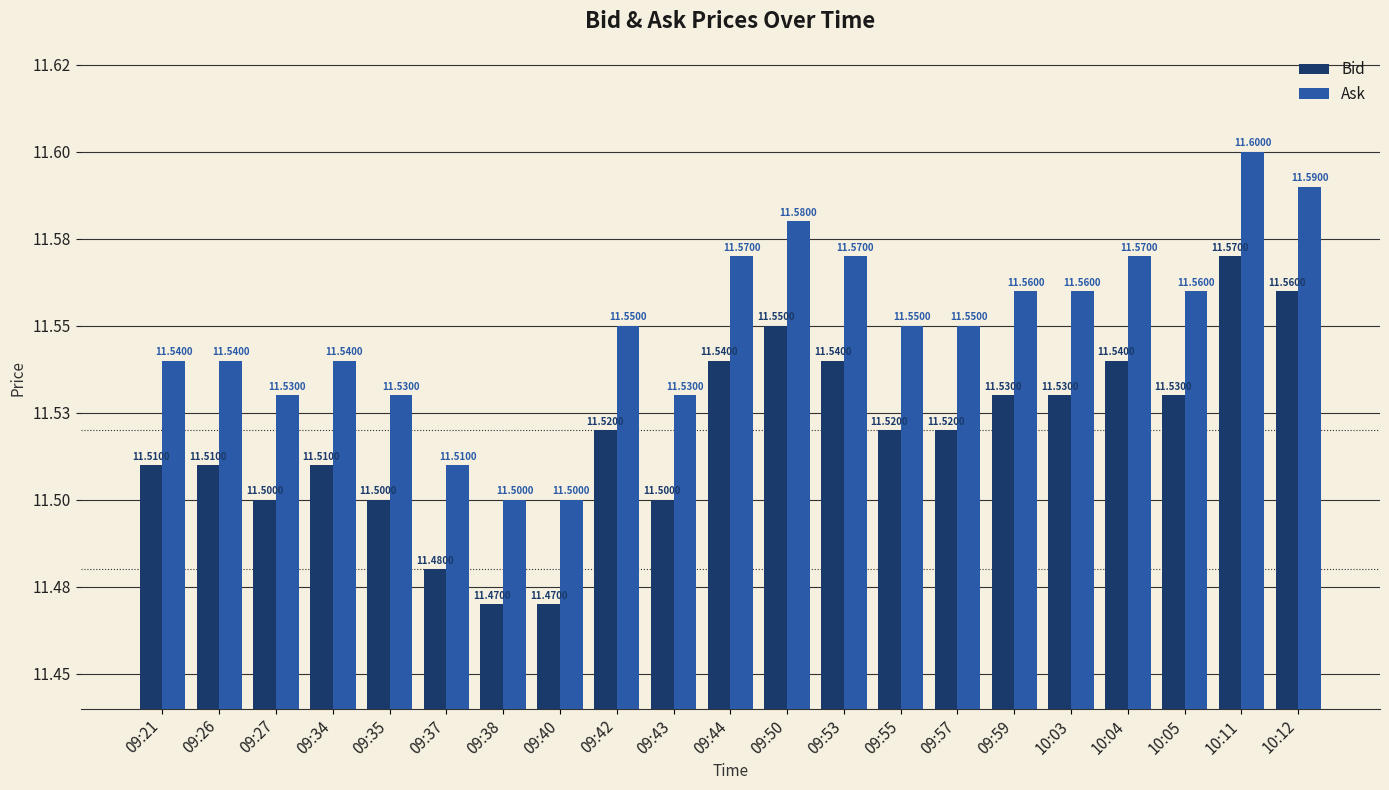

Is it true that Bid equals 11.5 at 09:43?

True